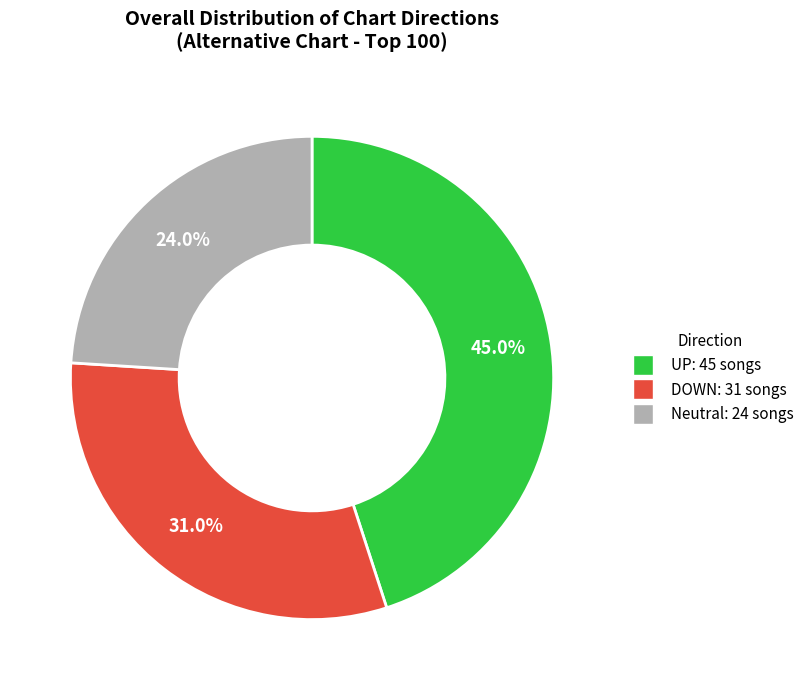

Which slice is the smallest?

Neutral: 24 songs